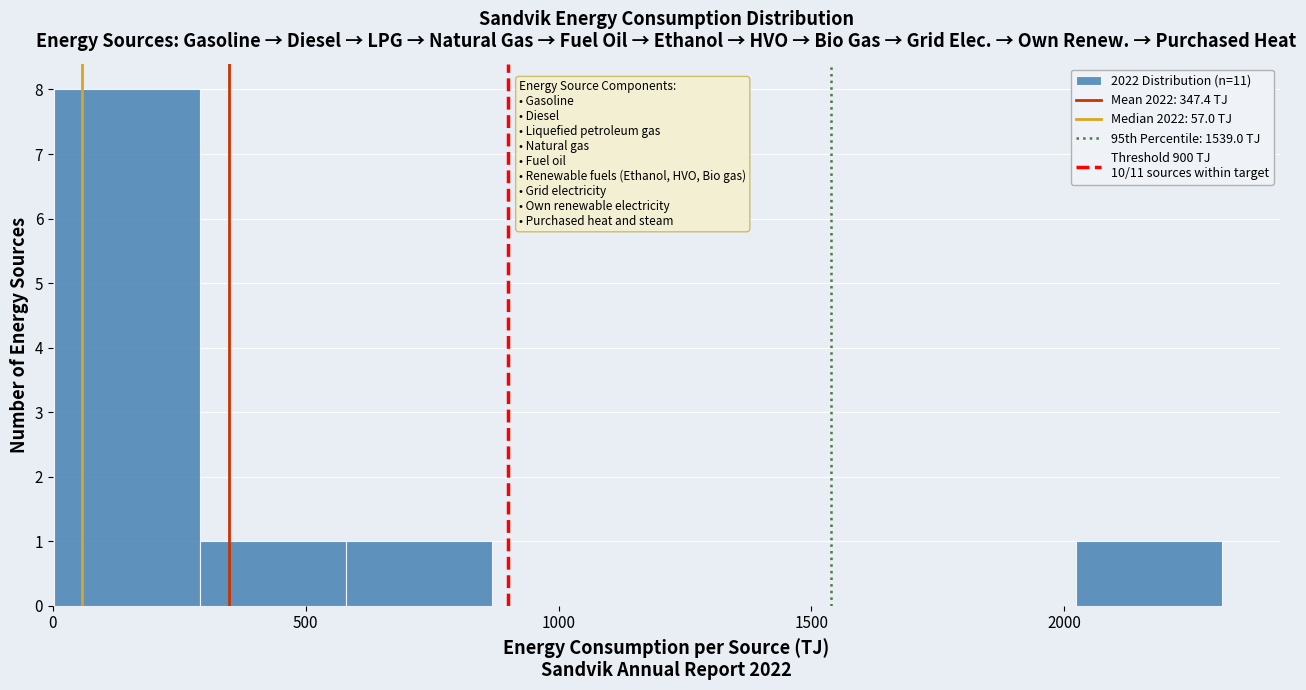

Reading left to right, transcribe this chart: for each bar, give the range it covers on the x-axis and its height. Neither the bar edges nor the heights are printed on the chart, so give them approximately, as read against the axes.

0 to 300: 8
300 to 600: 1
600 to 850: 1
850 to 1150: 0
1150 to 1450: 0
1450 to 1750: 0
1750 to 2000: 0
2000 to 2300: 1